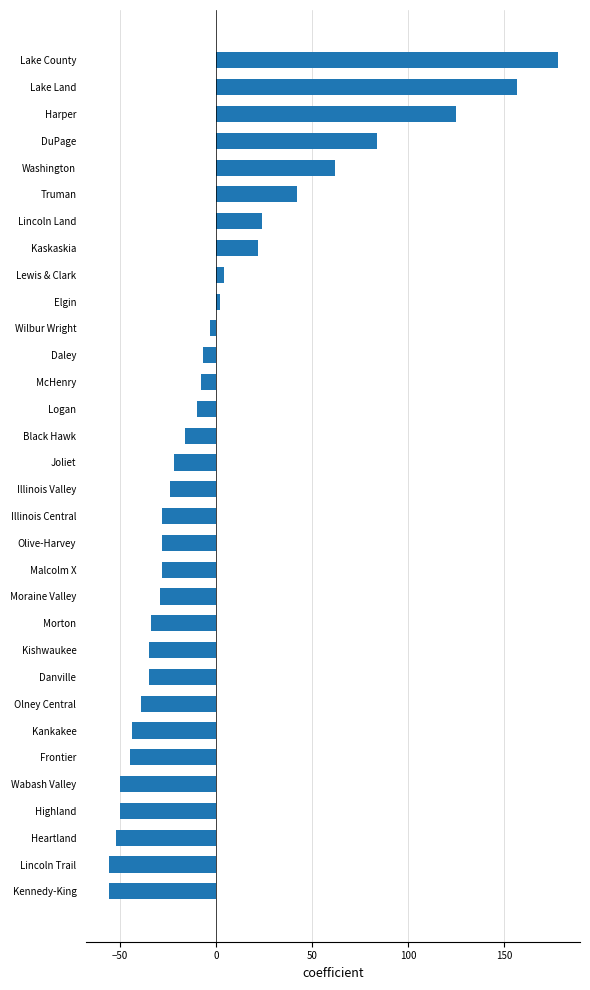

How many positive values are there?

10